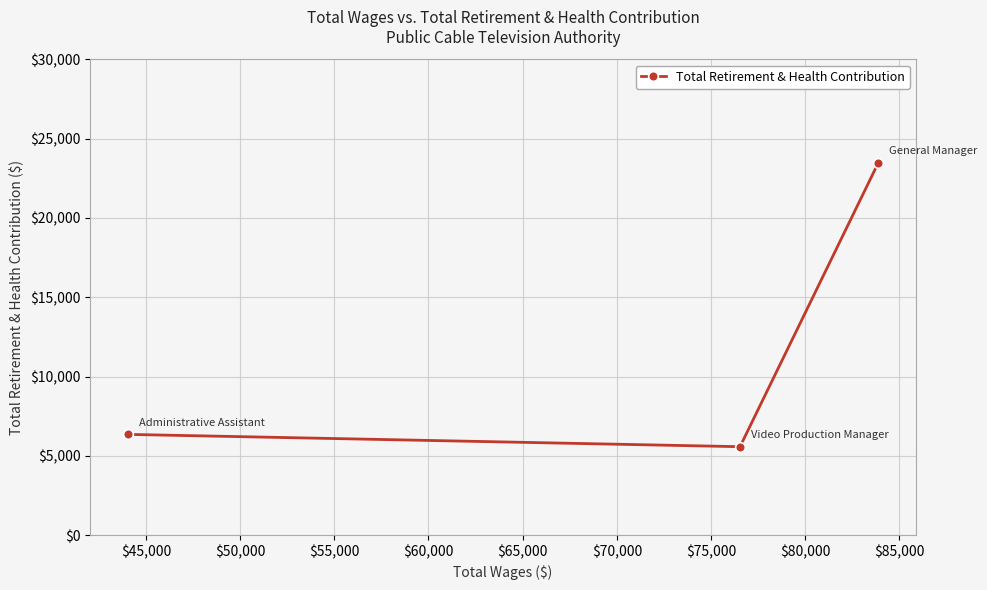

What is the greatest value displayed?

23481